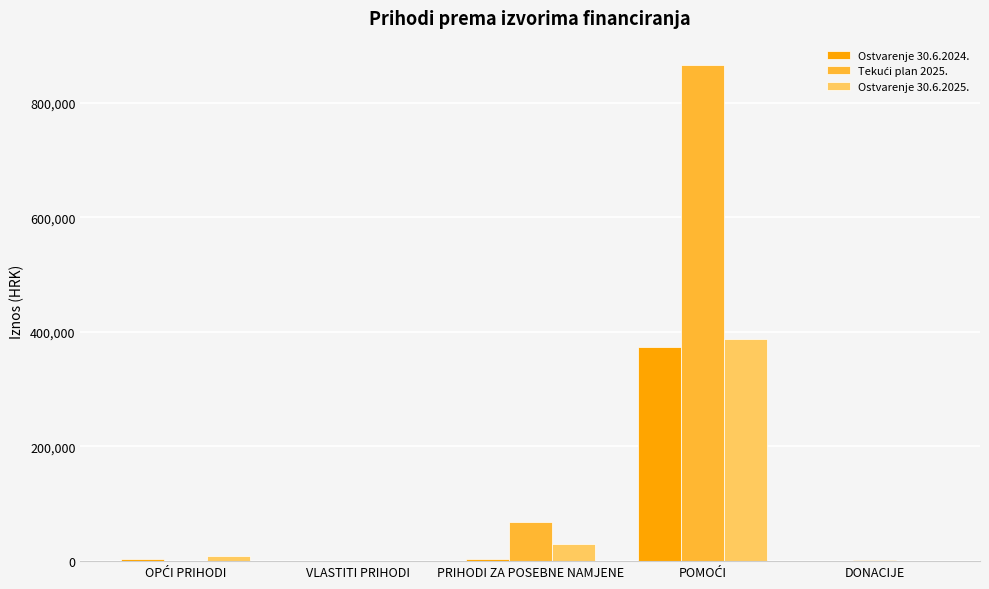

The Ostvarenje 30.6.2024. series shows 163503.0 at VLASTITI PRIHODI. True or false?

False